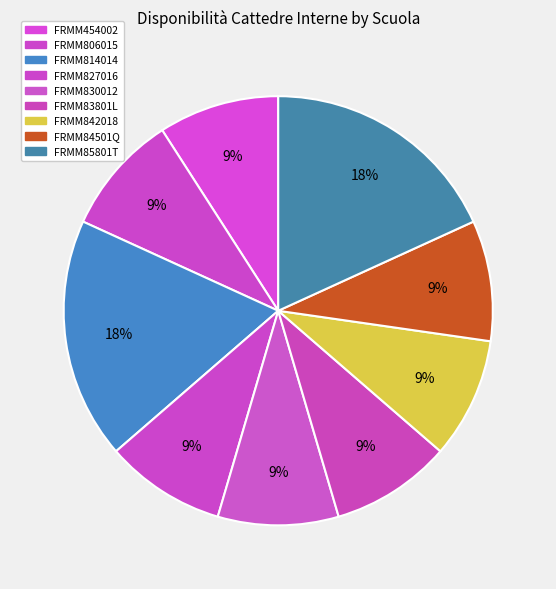

How many slices are in this pie chart?

9